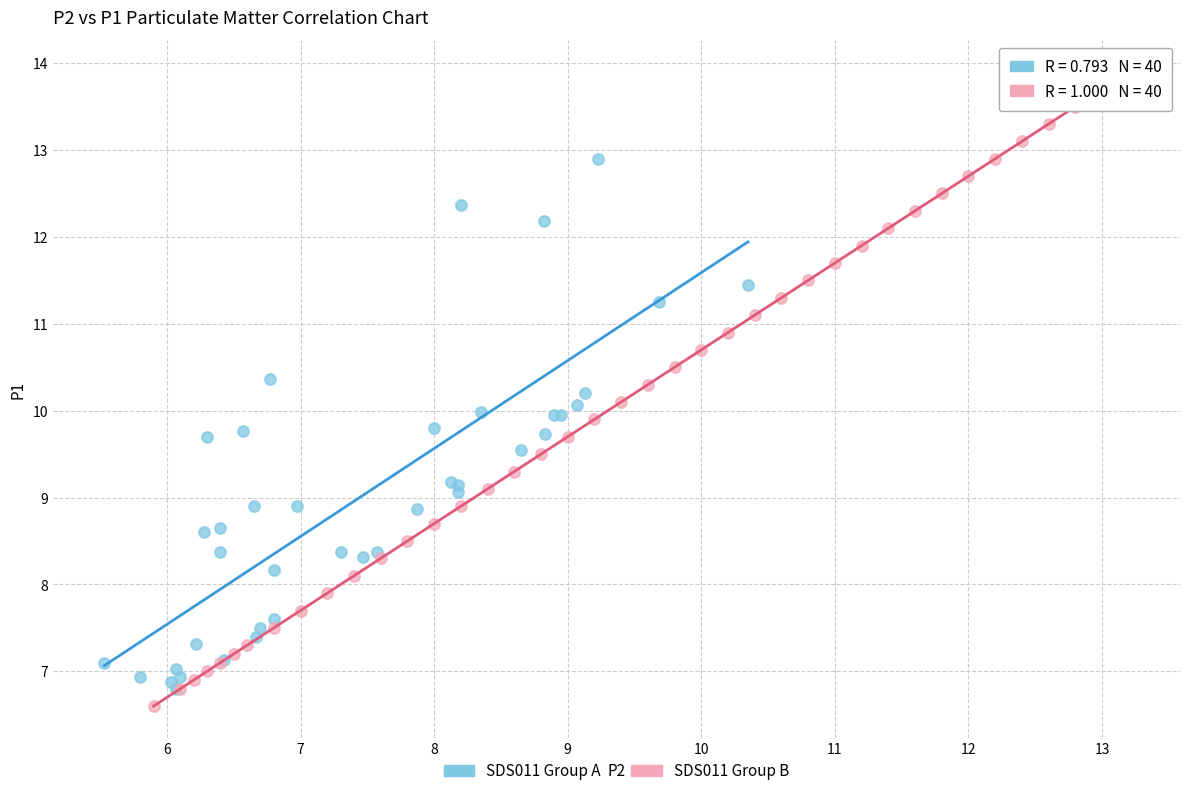

Which series reaches the minimum Y coordinate?

SDS011 Group B